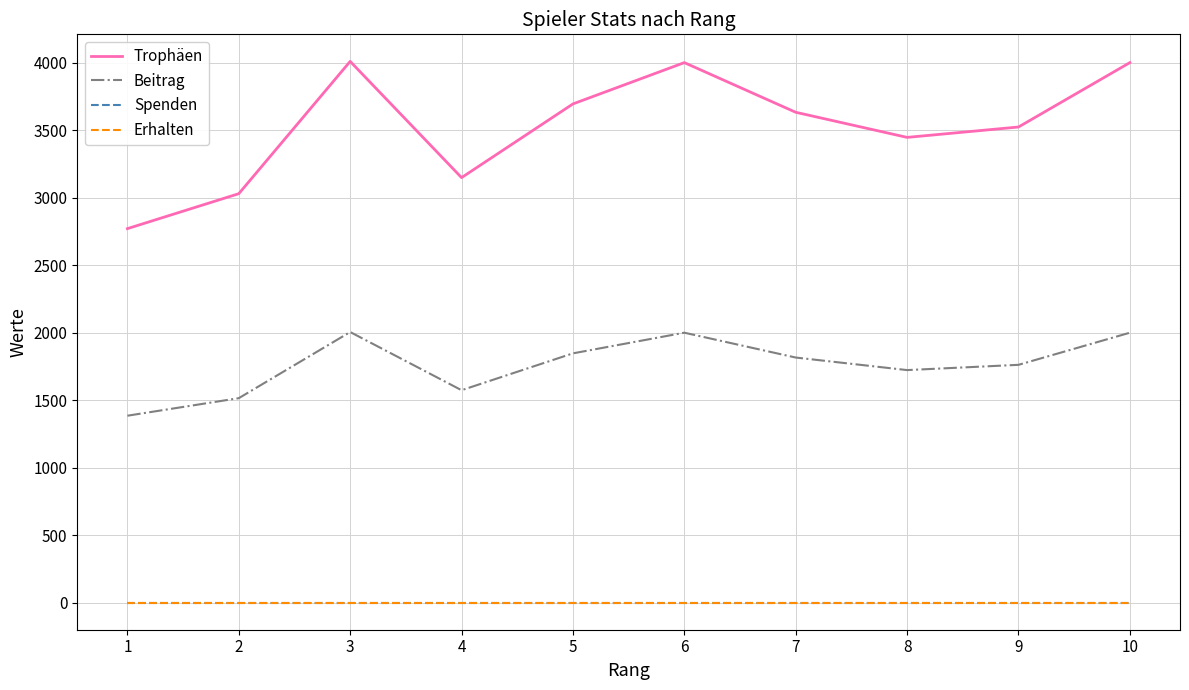

Where is the first local maximum for Beitrag?

3